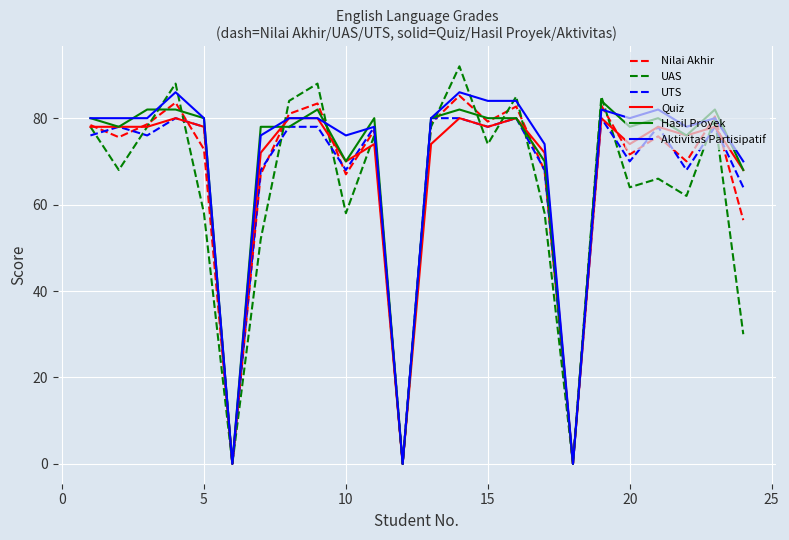

What is the maximum value for Hasil Proyek?

84.0